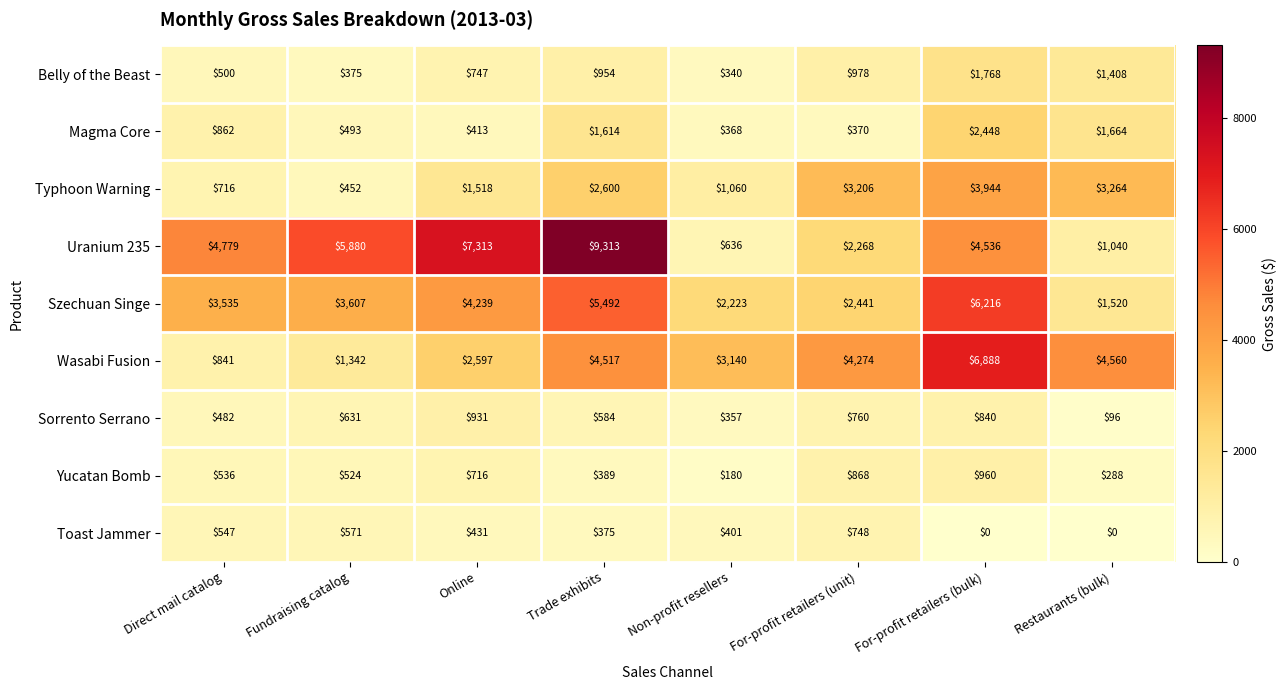

What is the difference between the maximum and minimum values in the Typhoon Warning series?

3492